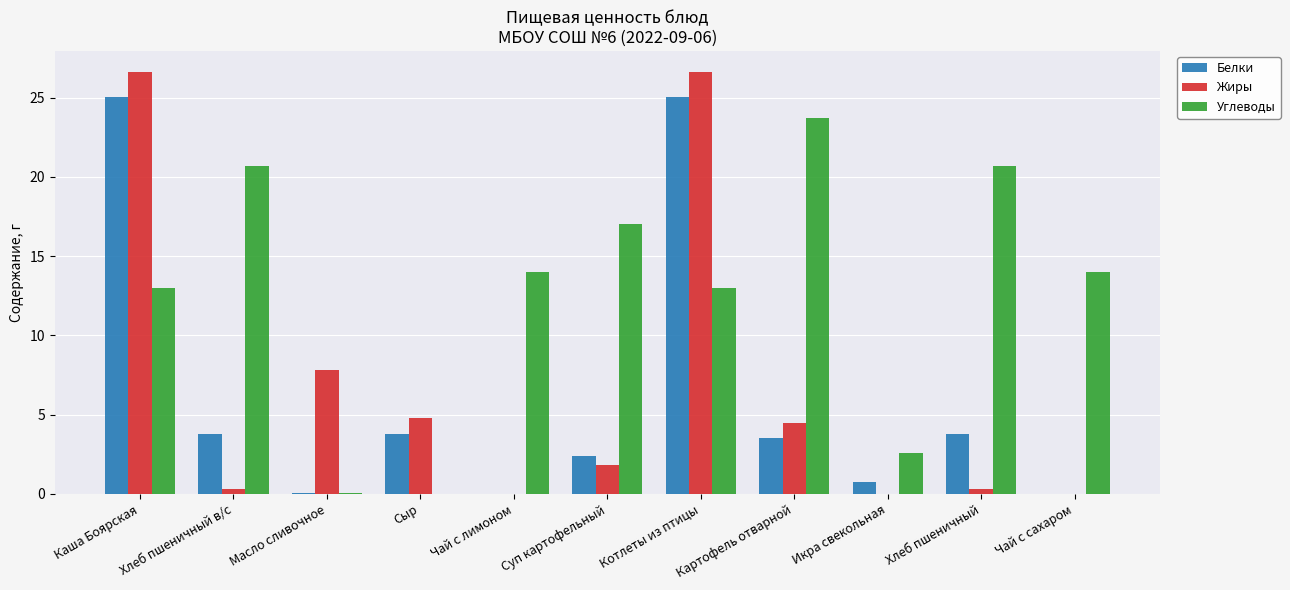

Which series has the largest total across all categories?

Углеводы